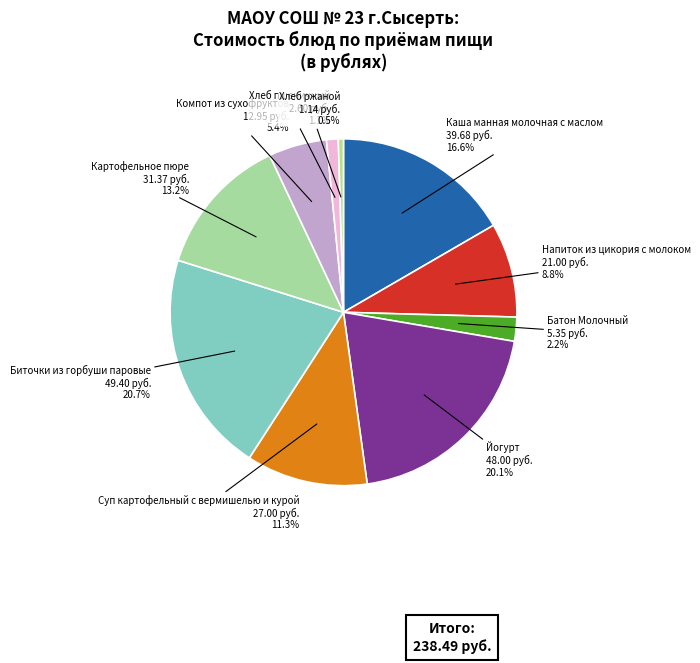

Count the number of slices in the pie.

10